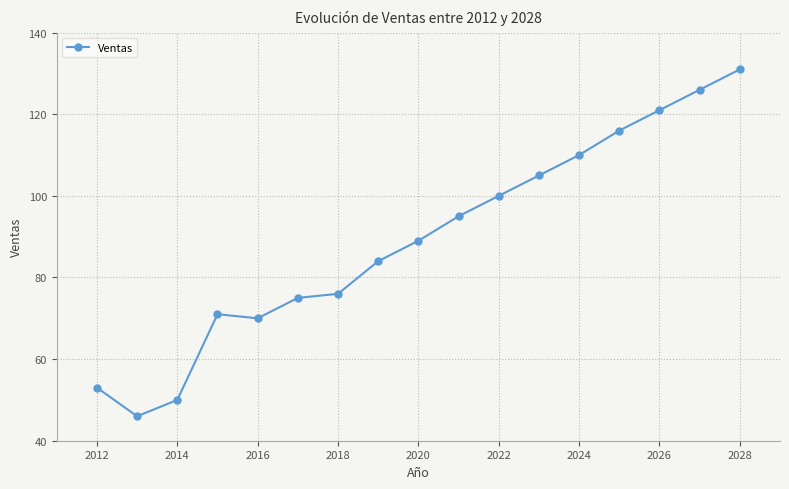

What is the minimum value shown in the chart?

46